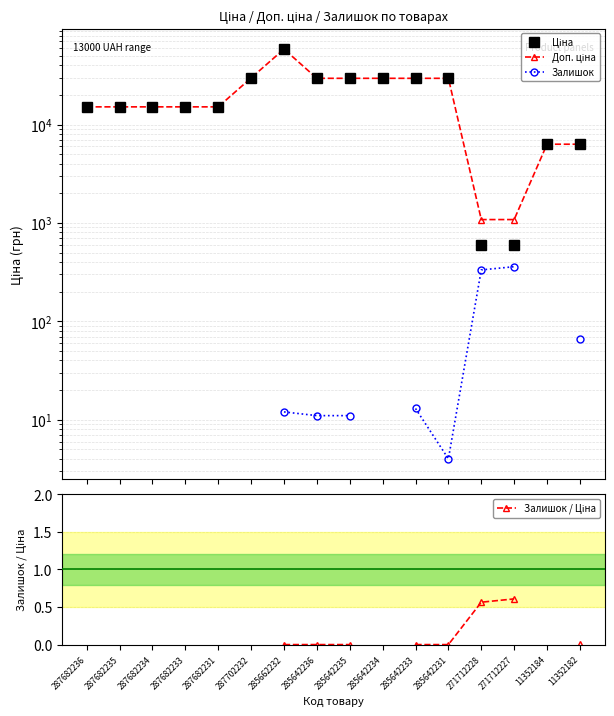

Which series changed the most between 285642234 and 271712227?

Ціна